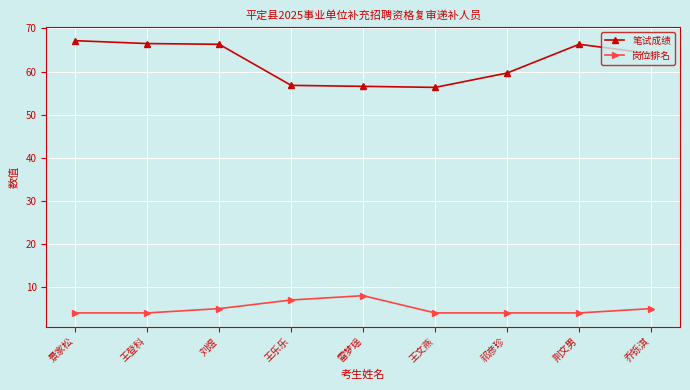

Where is 笔试成绩 nearest to the value 61?

祁彦珍